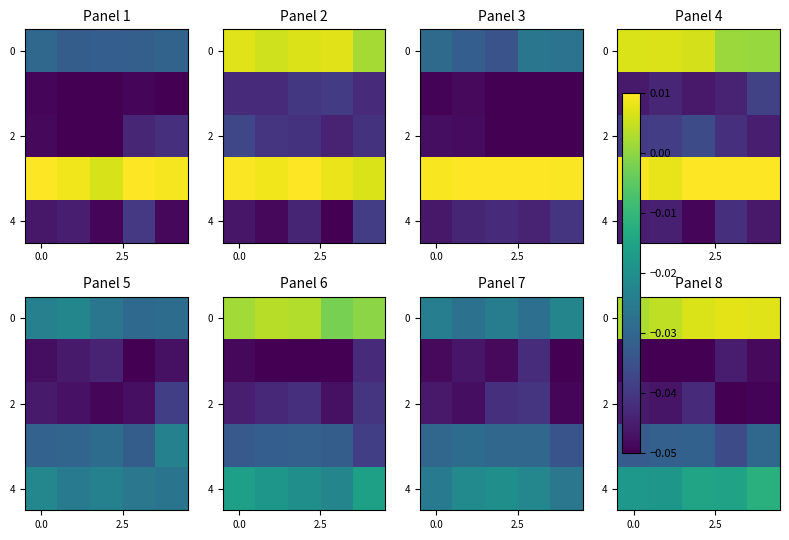

What is the difference between the highest and lowest values at 4?

0.1